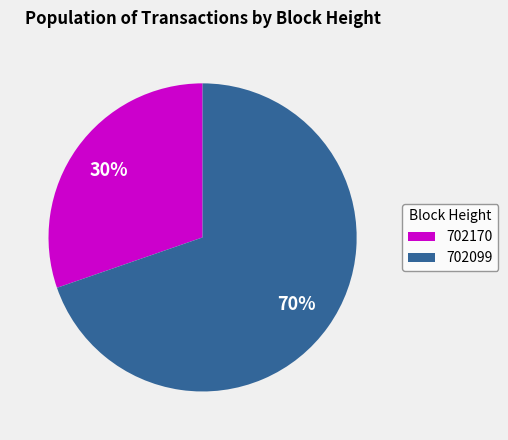

What percentage is the 702099 slice, to the nearest percent?

70%